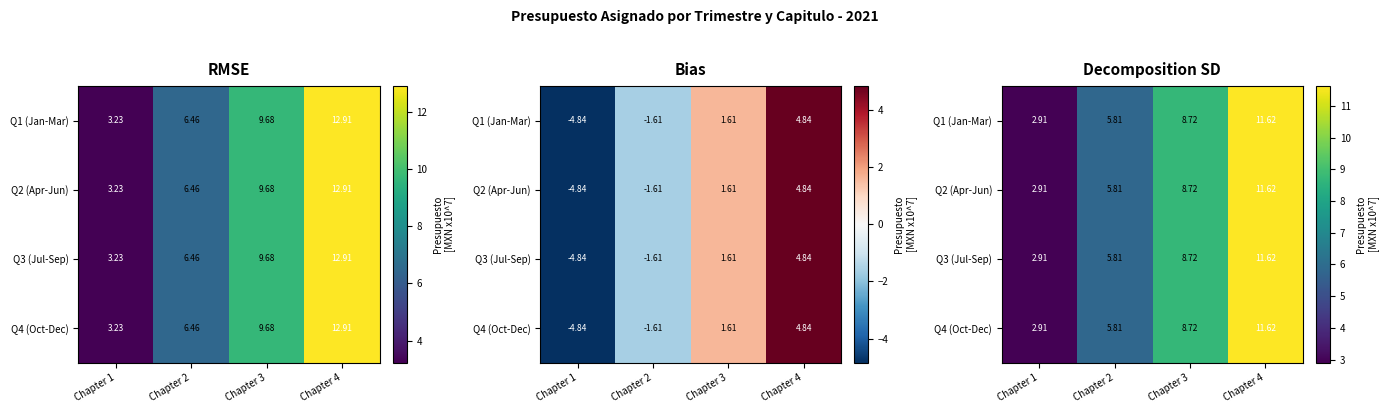

What value does the Q1 (Jan-Mar) series have at Chapter 3?

8.7